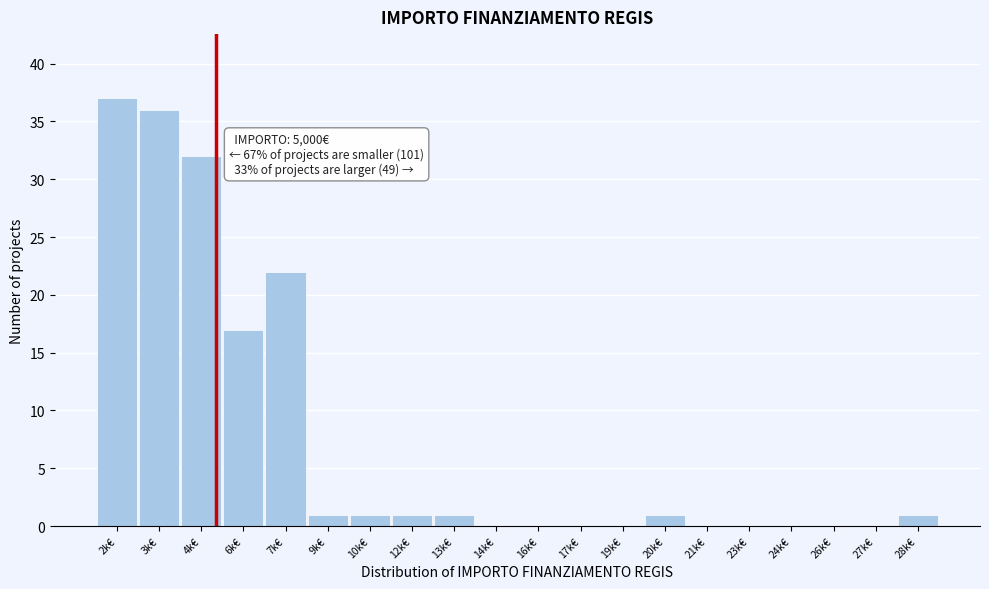

Reading left to right, list all the values displayed in this chart.

2k€=37	3k€=36	4k€=32	6k€=17	7k€=22	9k€=1	10k€=1	12k€=1	13k€=1	14k€=0	16k€=0	17k€=0	19k€=0	20k€=1	21k€=0	23k€=0	24k€=0	26k€=0	27k€=0	28k€=1